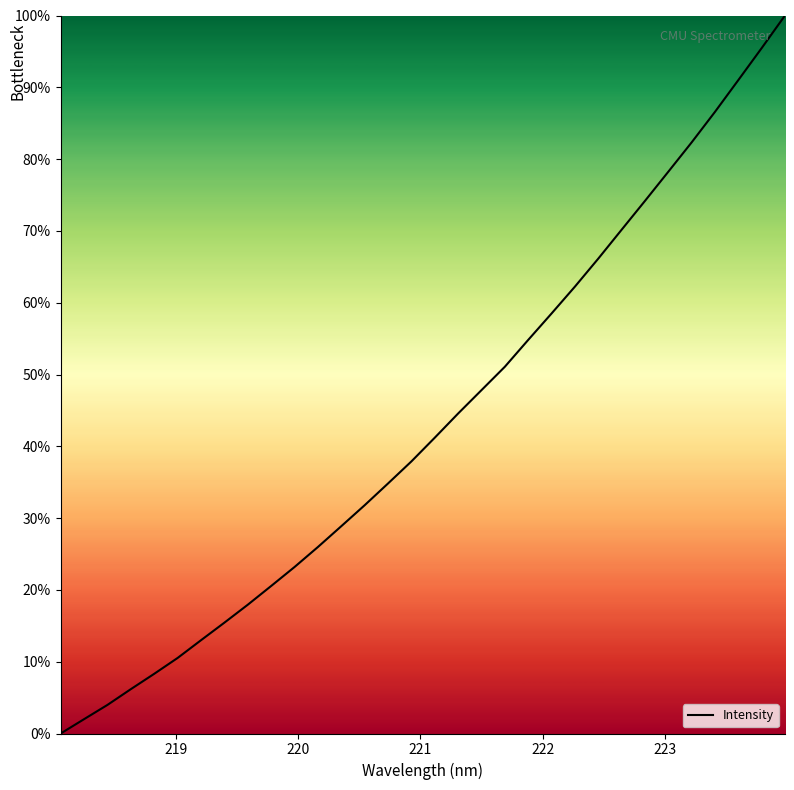

What is the difference between the maximum and minimum values?

100.0